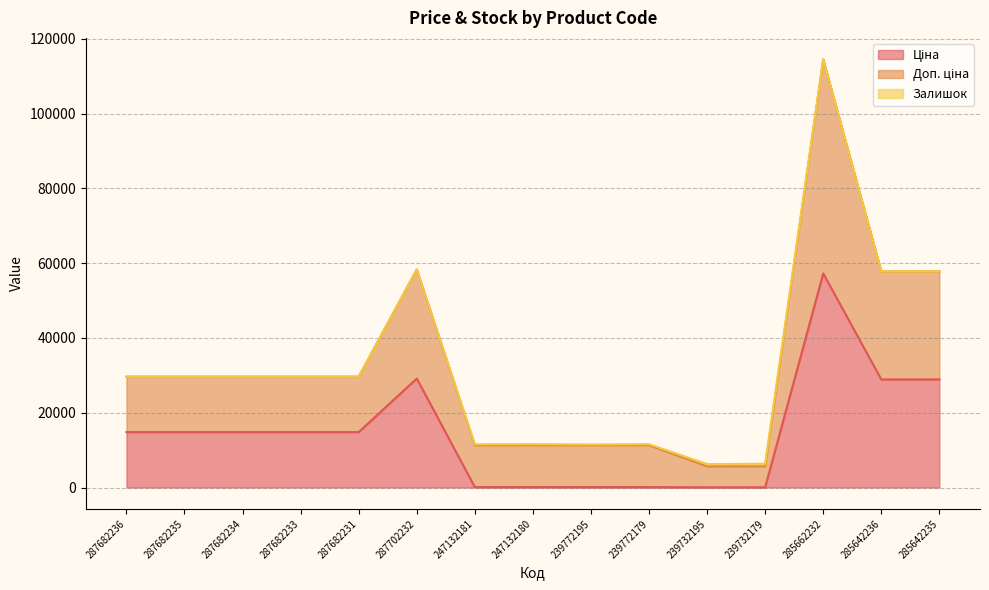

Rank the categories by Доп. ціна value from highest to lowest.

285662232, 287702232, 285642236, 285642235, 287682236, 287682235, 287682234, 287682233, 287682231, 247132180, 239772179, 247132181, 239772195, 239732179, 239732195